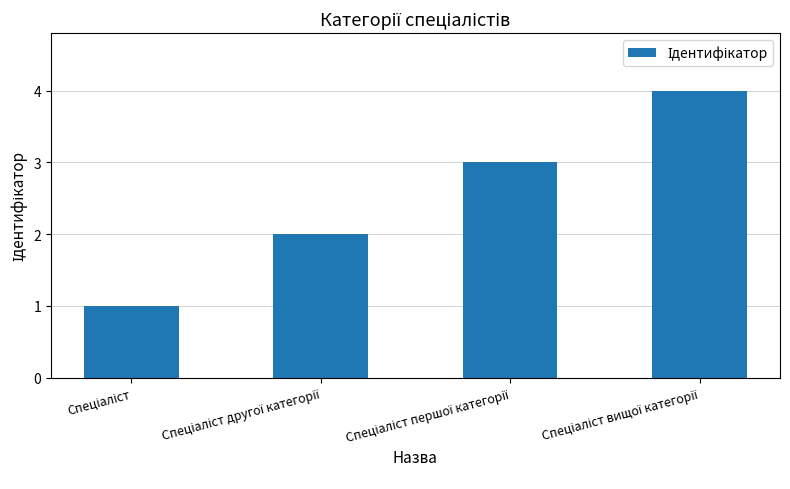

What is the sum of all values?

10